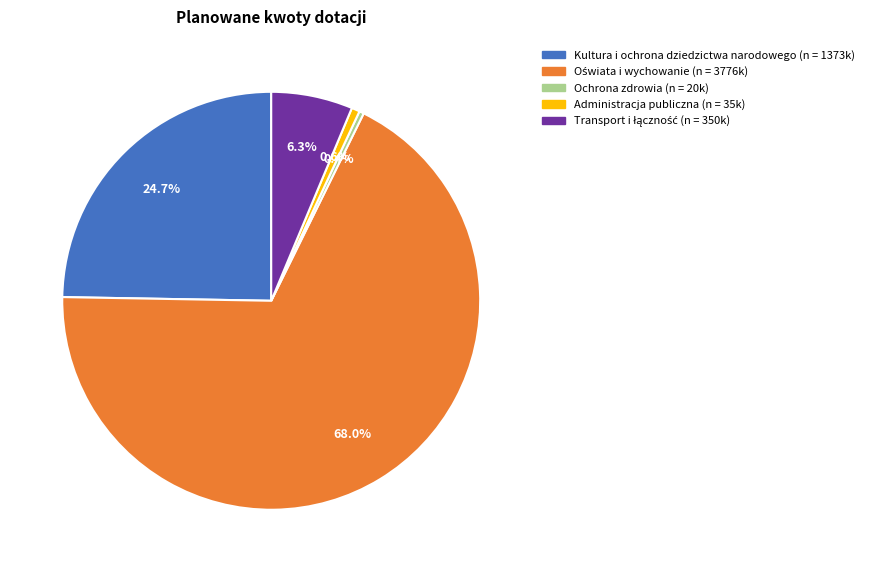

Does Kultura i ochrona dziedzictwa narodowego account for over 50% of the chart?

No